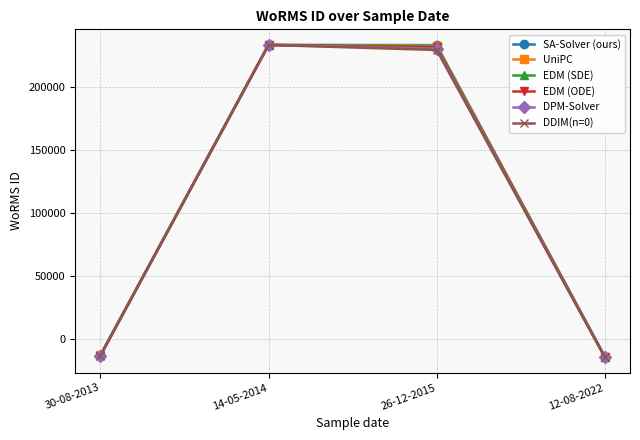

Is it true that EDM (ODE) equals 233592 at 14-05-2014?

True